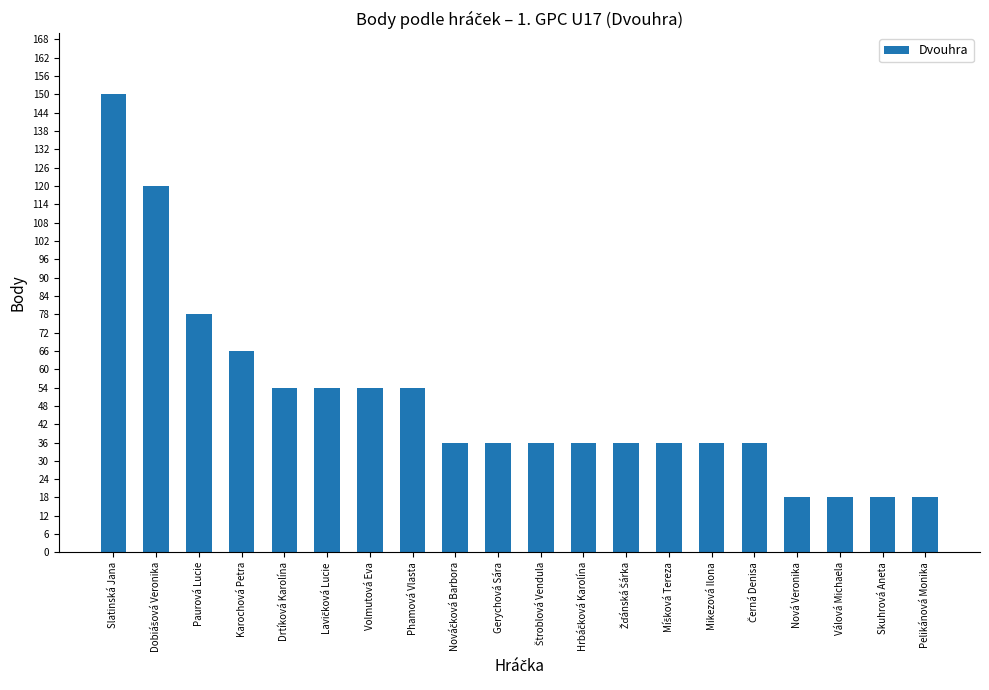

Reading left to right, transcribe all the data shown in this chart.

150	120	78	66	54	54	54	54	36	36	36	36	36	36	36	36	18	18	18	18